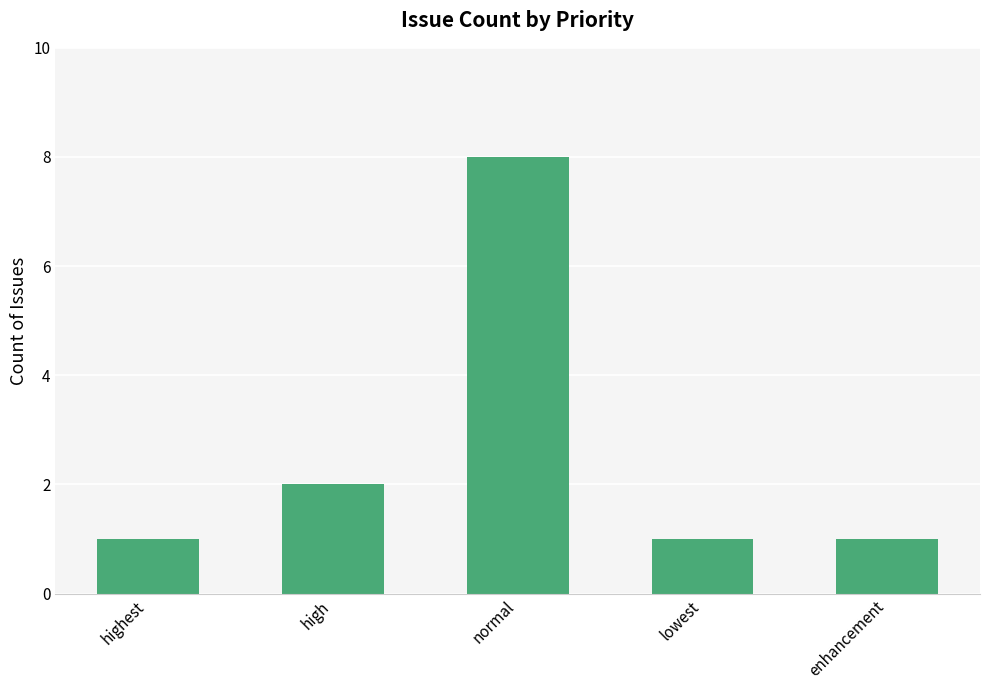

What is the average value?

3